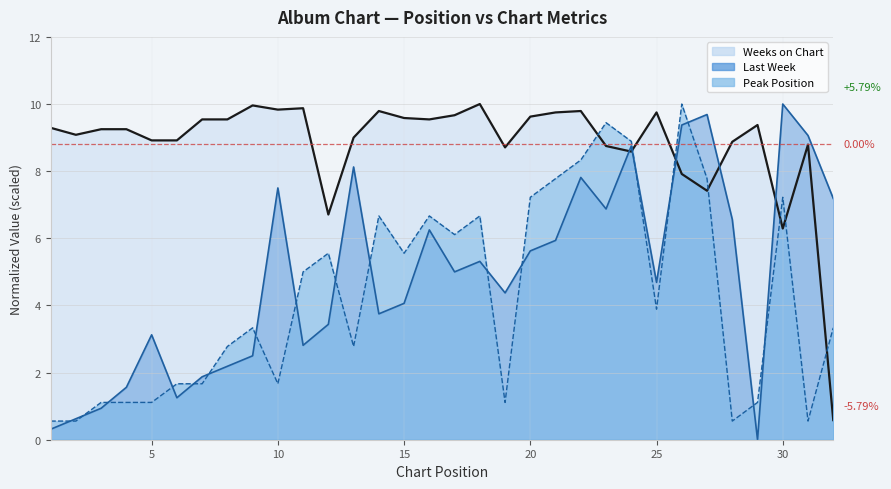

True or false: Weeks on Chart has a value of 9.5 at 8.

True